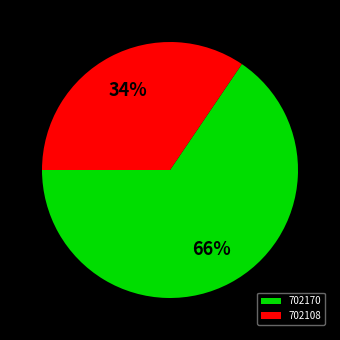

Is it true that 702170 is 52% of the pie?

False